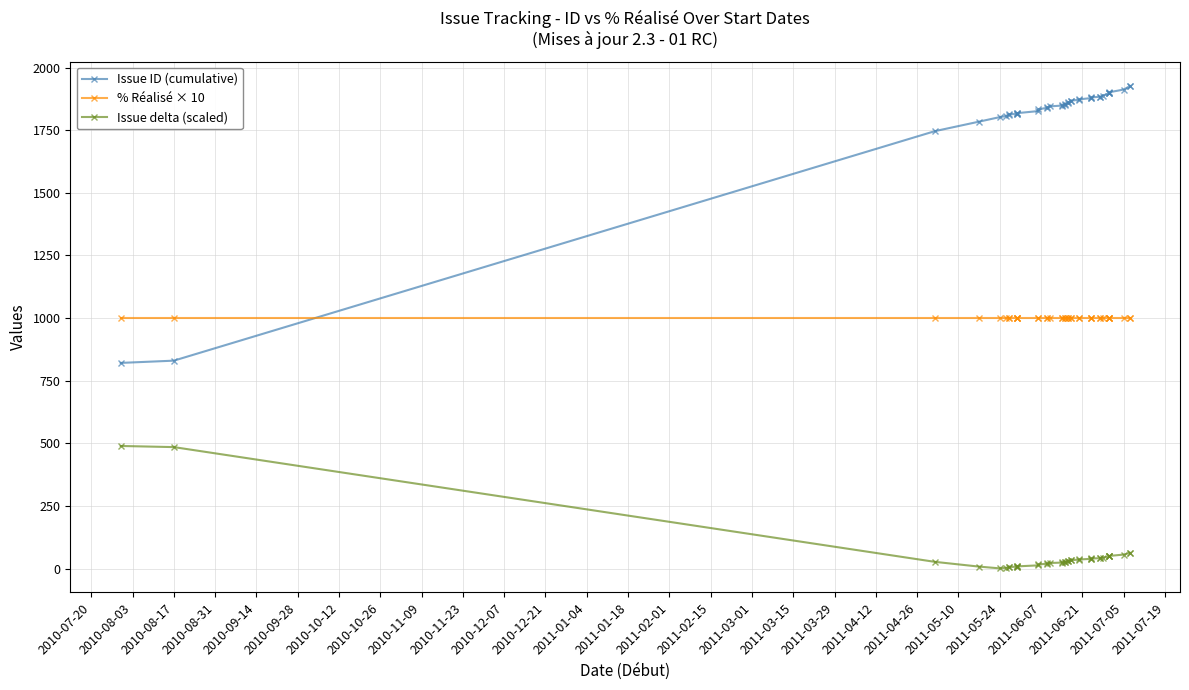

What is the sum of the Issue ID (cumulative) values at 2010-07-20 and 2011-06-07?

2686.0